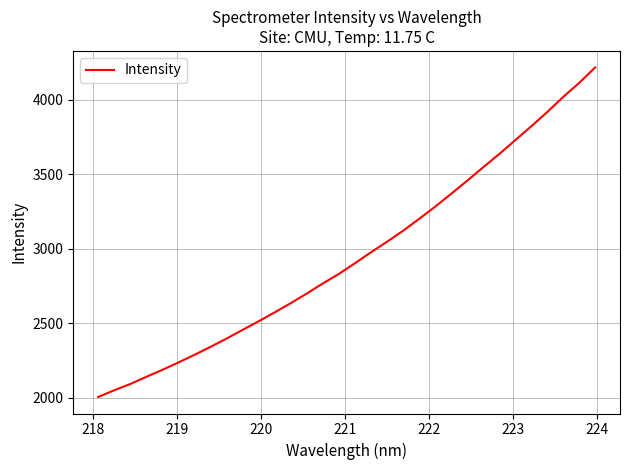

What is the maximum value shown in the chart?

4218.0